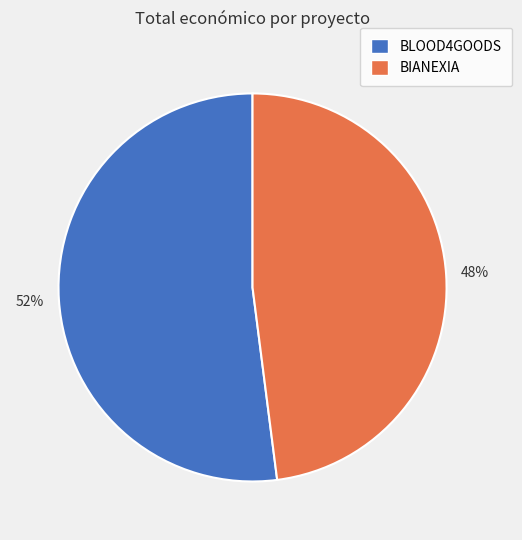

What is the ratio of the value at BLOOD4GOODS to the value at BIANEXIA?

1.1